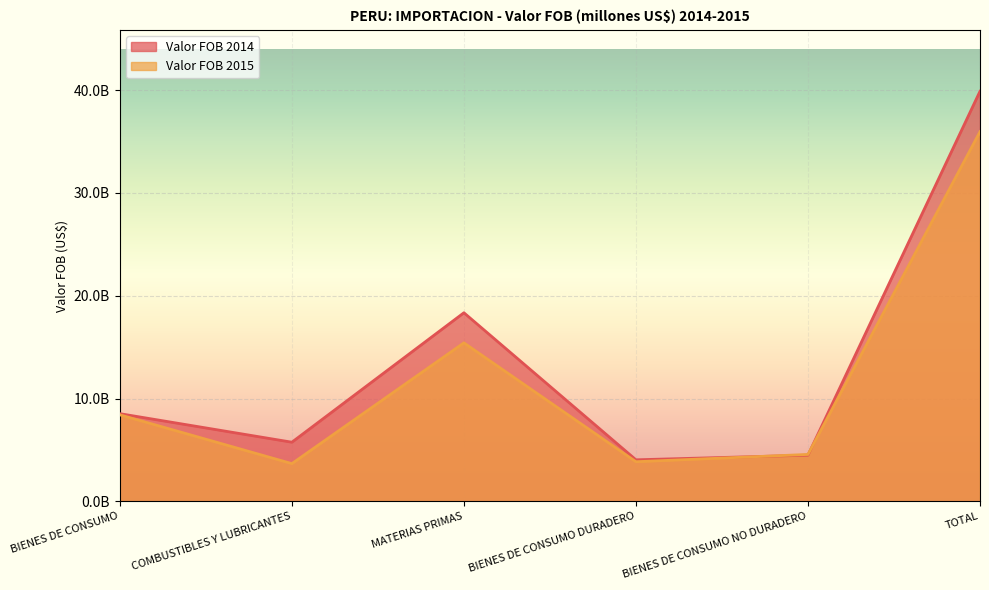

Which series changed the most between BIENES DE CONSUMO and BIENES DE CONSUMO DURADERO?

Valor FOB 2015